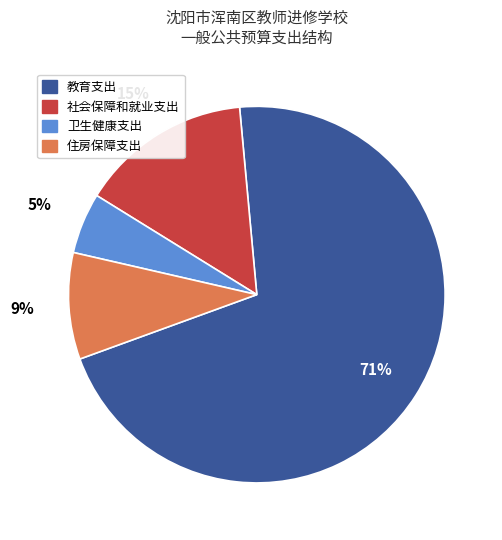

What is the largest slice in the pie chart?

教育支出